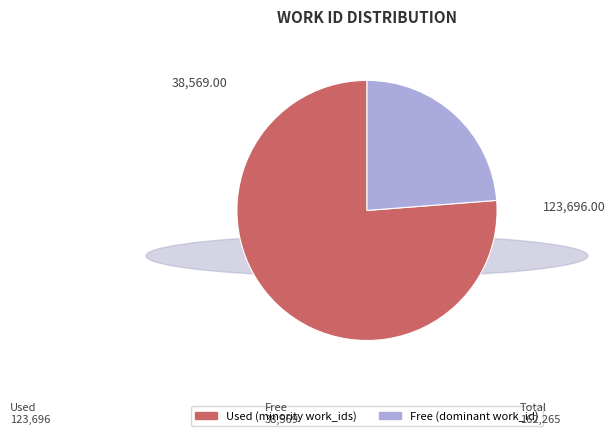

Is there any slice that represents more than half of the pie?

Yes